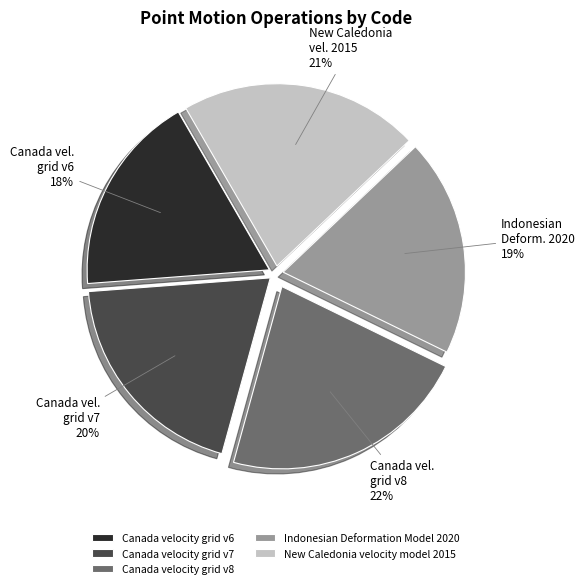

What percentage is the Canada velocity grid v6 slice, to the nearest percent?

18%